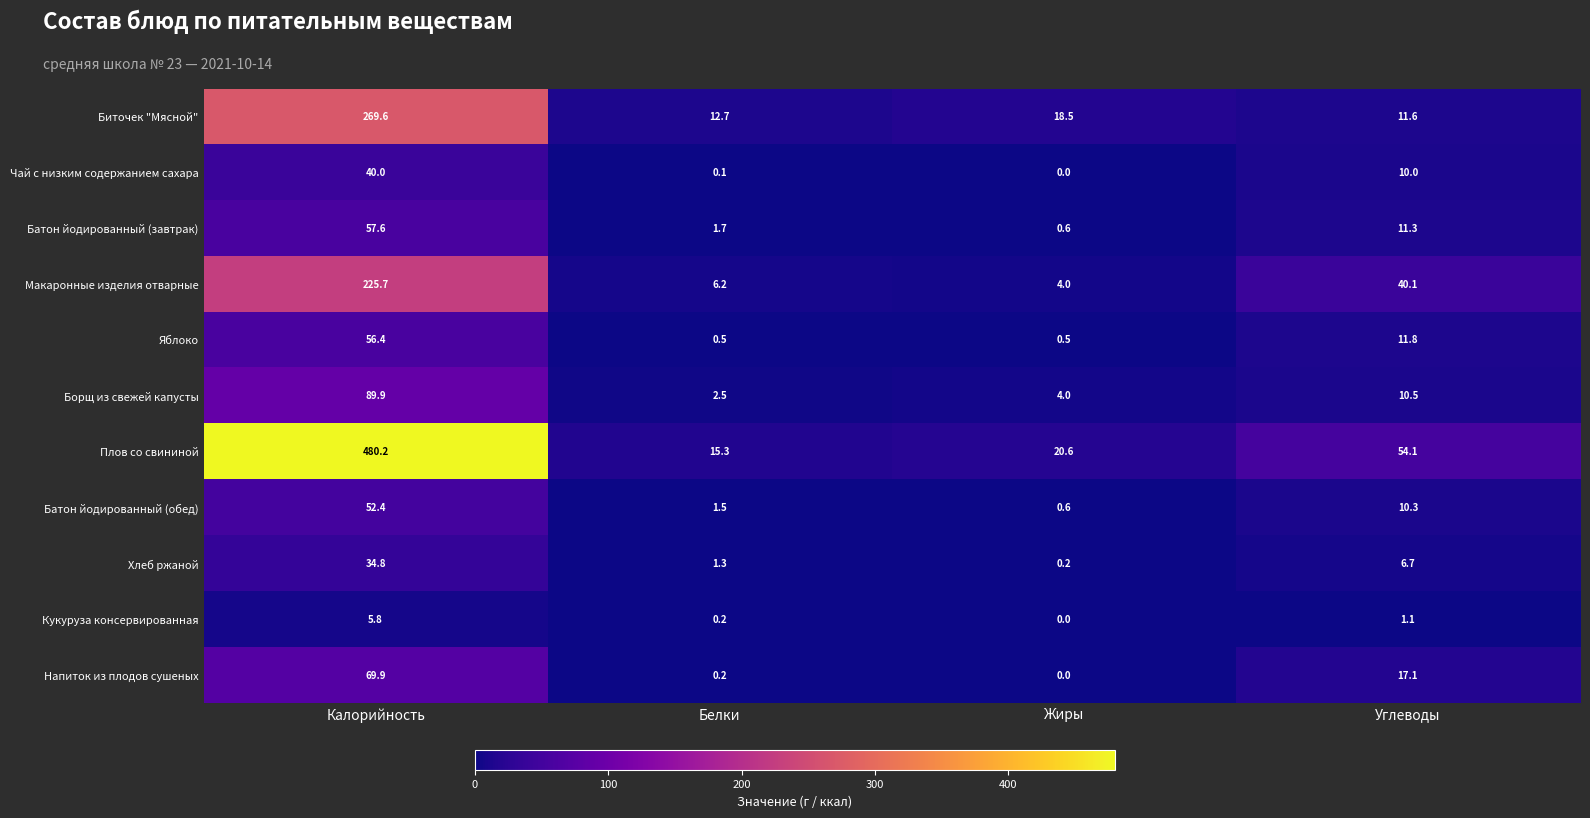

Which label corresponds to the largest value in the chart?

Калорийность